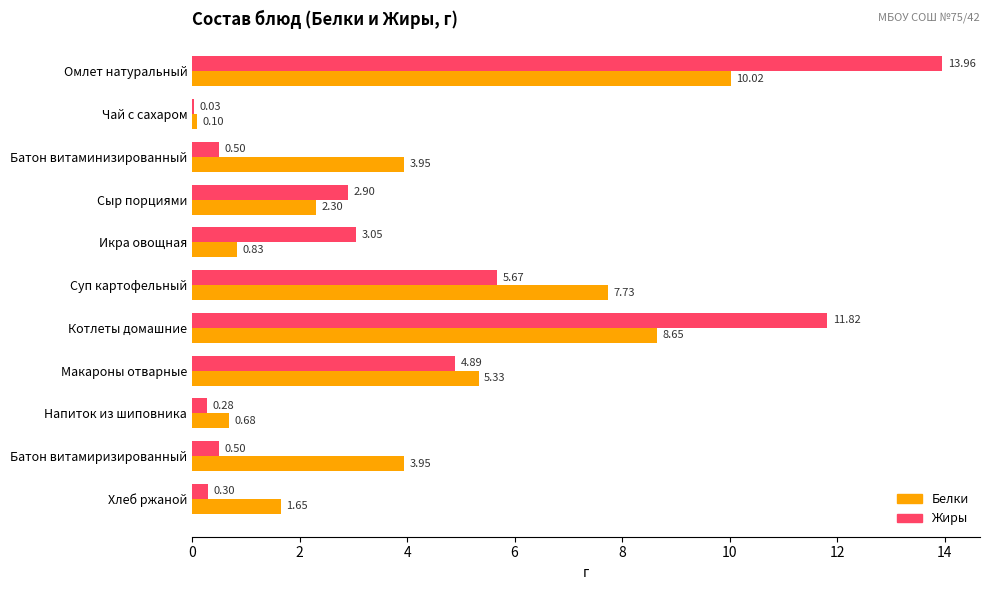

Which category has the highest value across all series?

Омлет натуральный